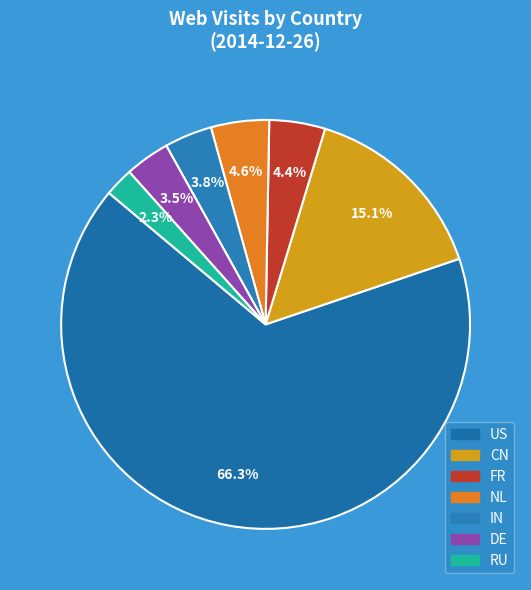

What is the ratio of the value at CN to the value at US?

0.2